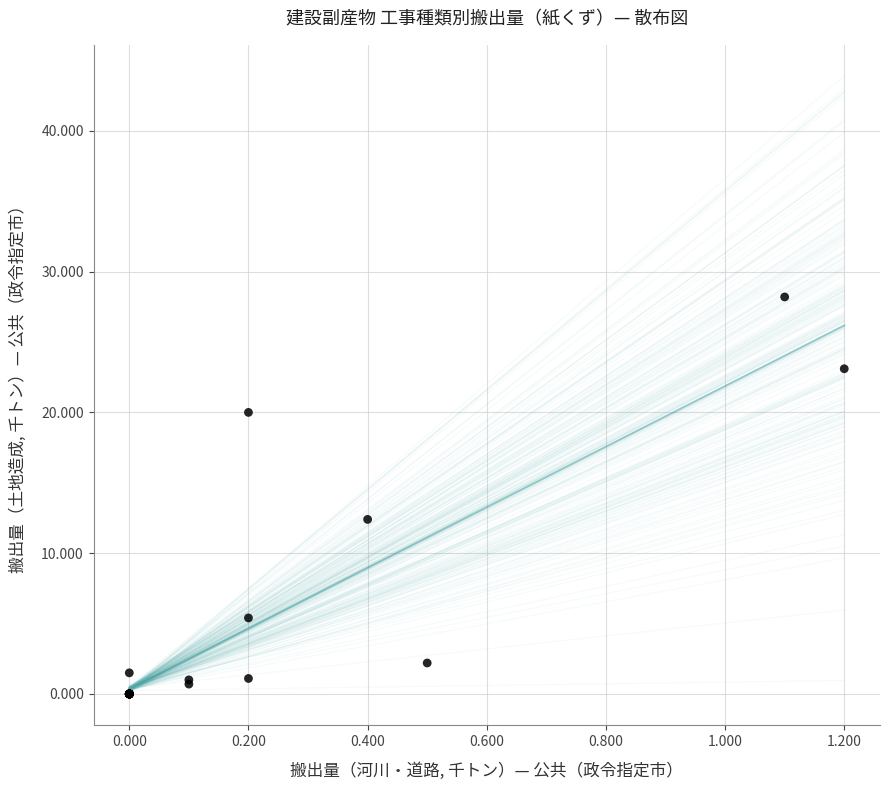

What Y value in the scatter plot is closest to 14?

12.4